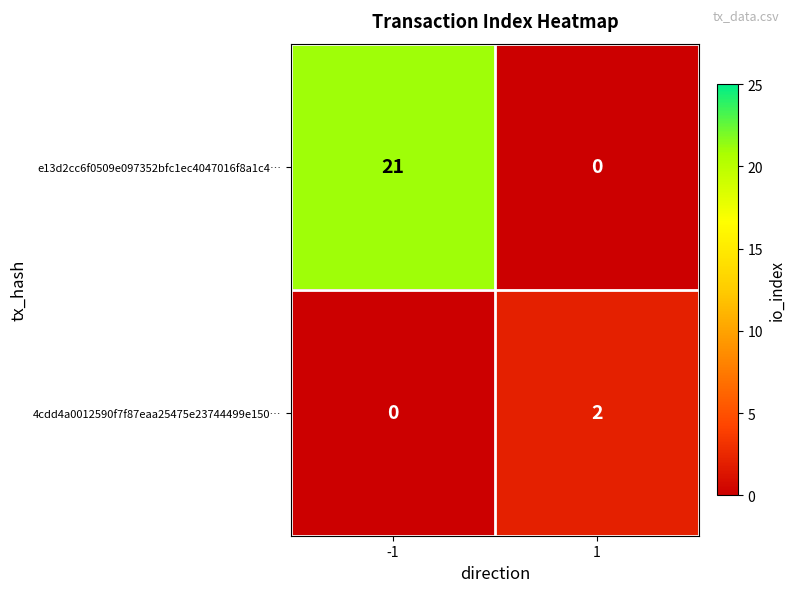

Is it true that e13d2cc6f0509e097352bfc1ec4047016f8a1c4… equals 8 at -1?

False